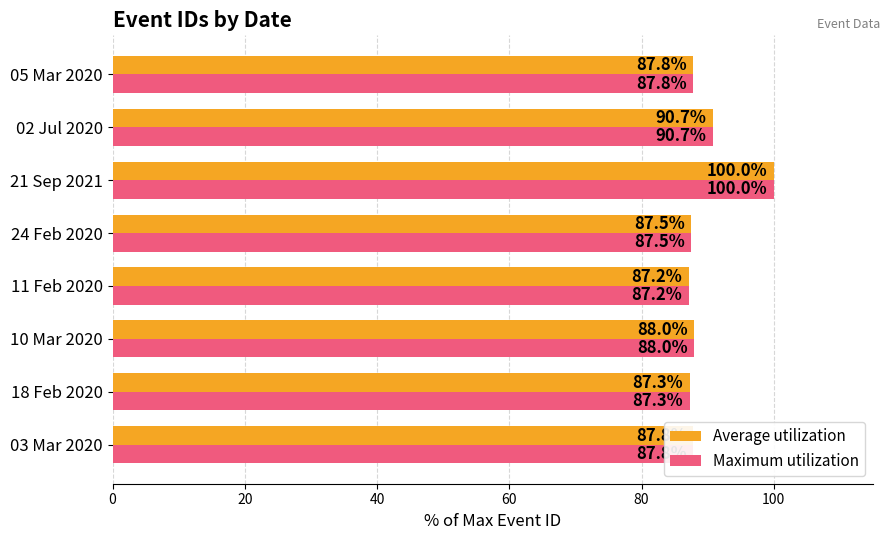

The value of Average utilization at 18 Feb 2020 is 87.3. True or false?

True